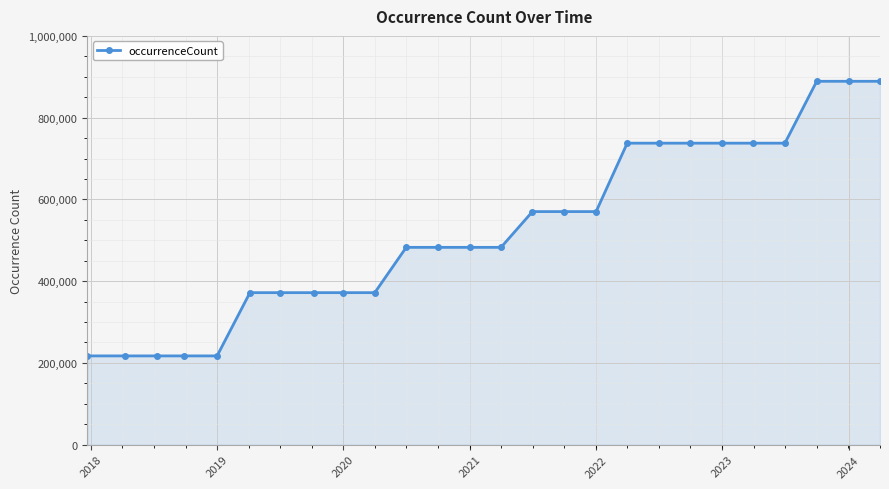

What is the greatest value displayed?

888926